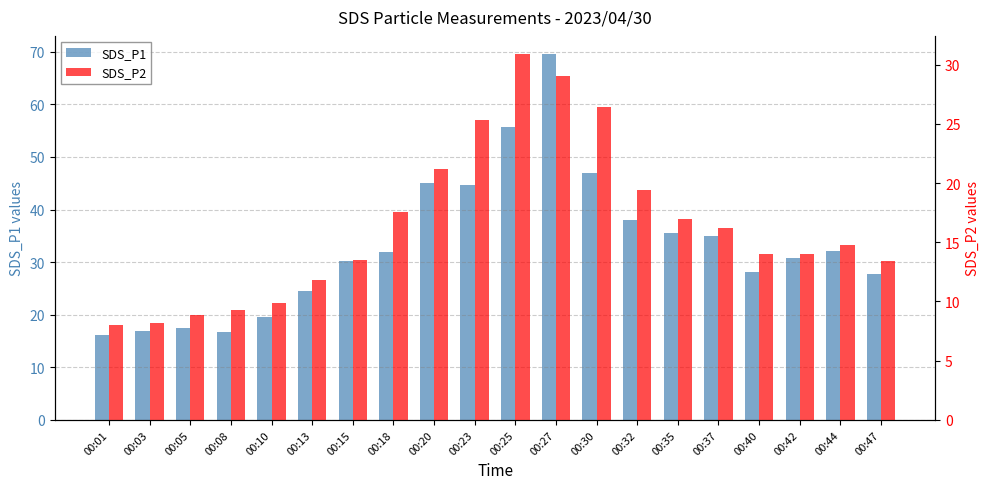

Which series has the largest range (max minus min)?

SDS_P1